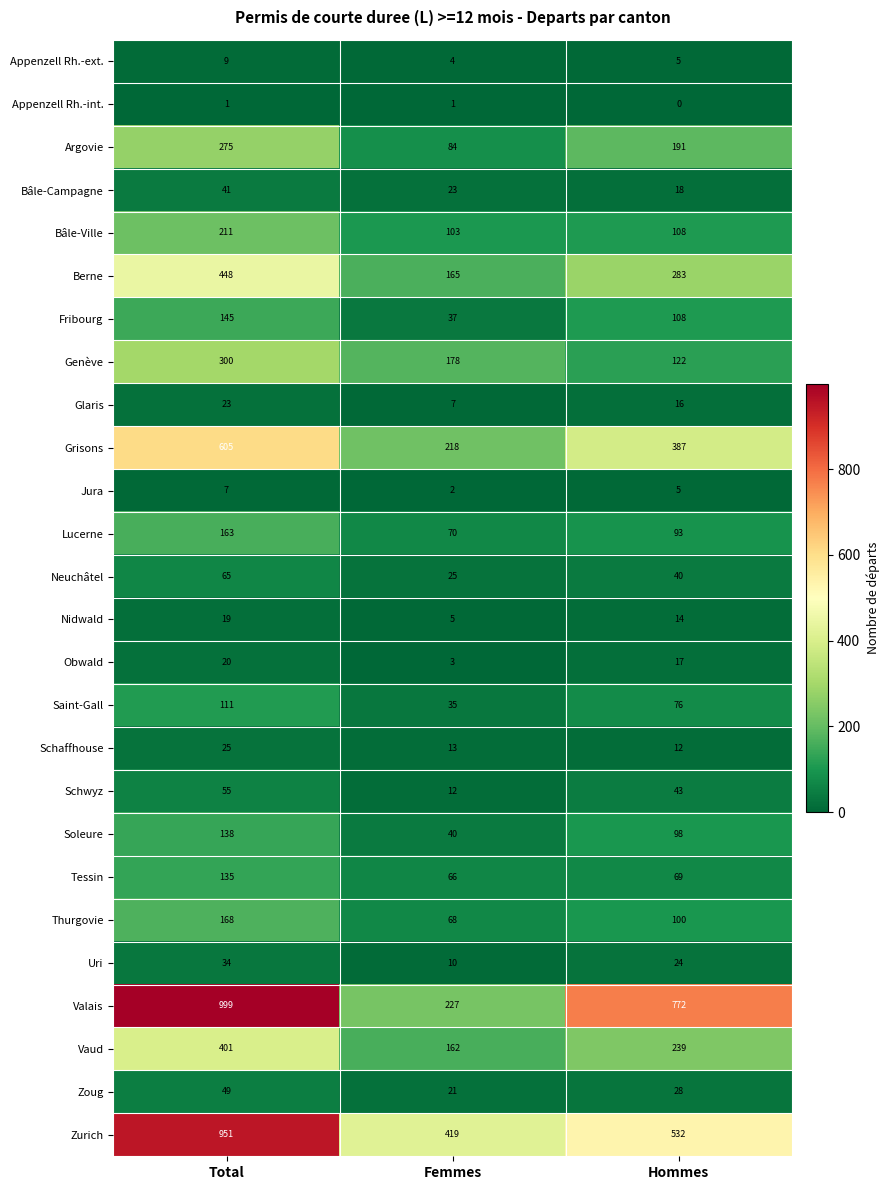

Which category has the lowest value in the Appenzell Rh.-int. series?

Hommes